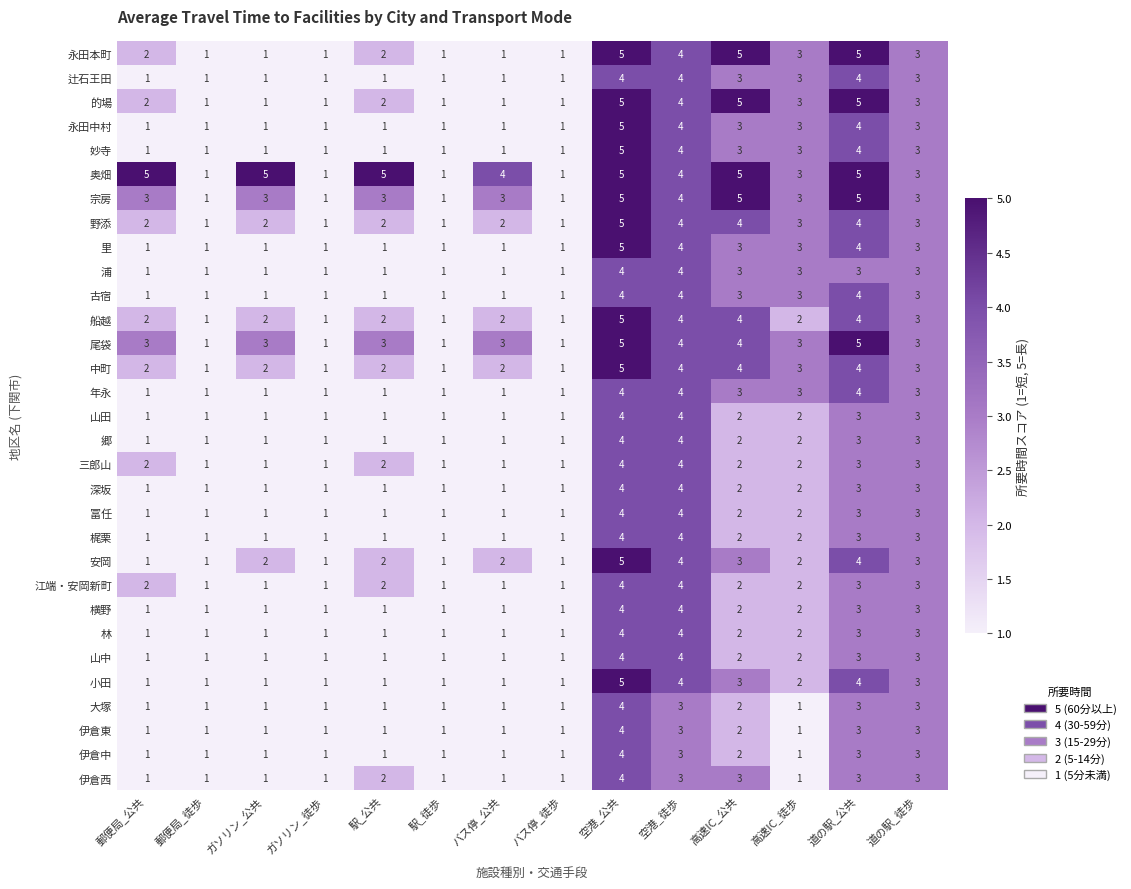

What is the total value across all series at バス停_公共?

42